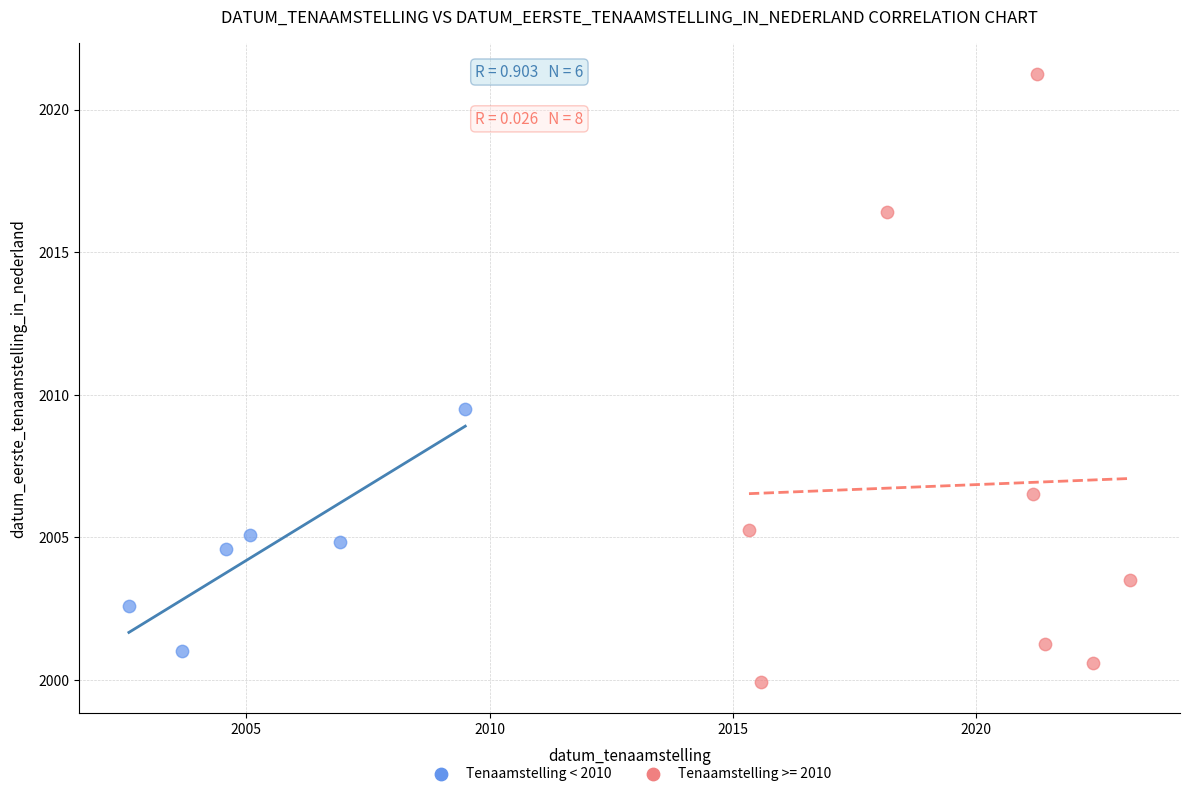

Which series reaches the minimum Y coordinate?

Tenaamstelling >= 2010